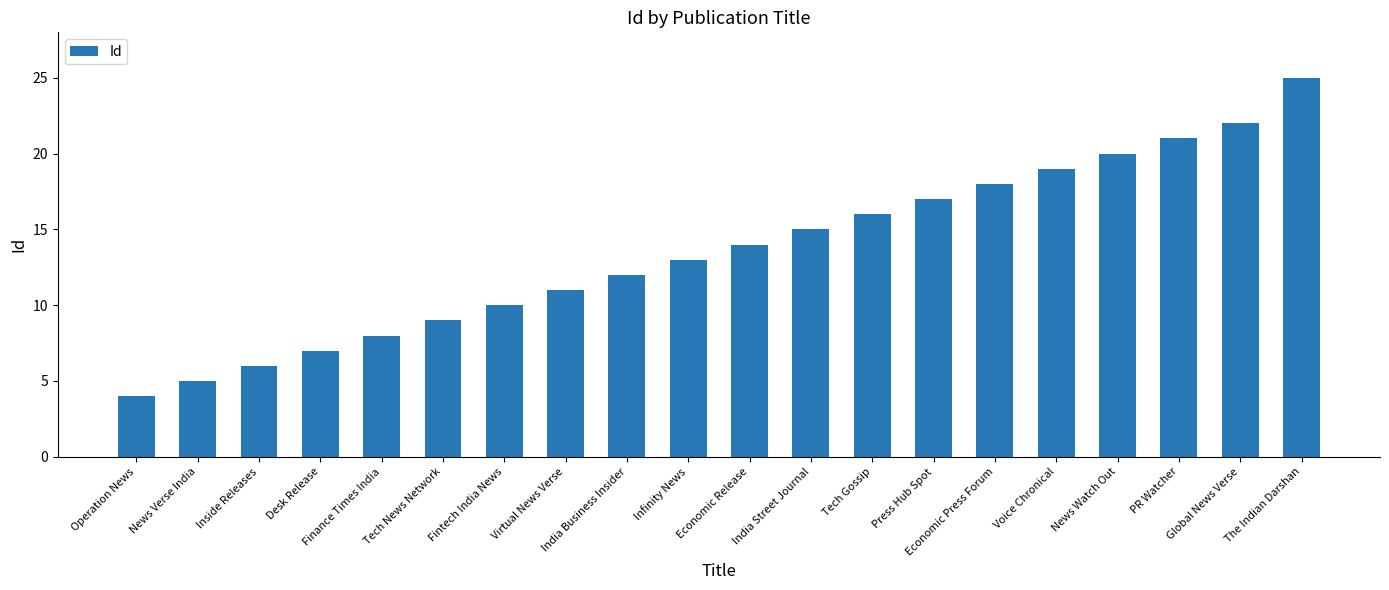

What is the label of the 5th bar from the left?

Finance Times India